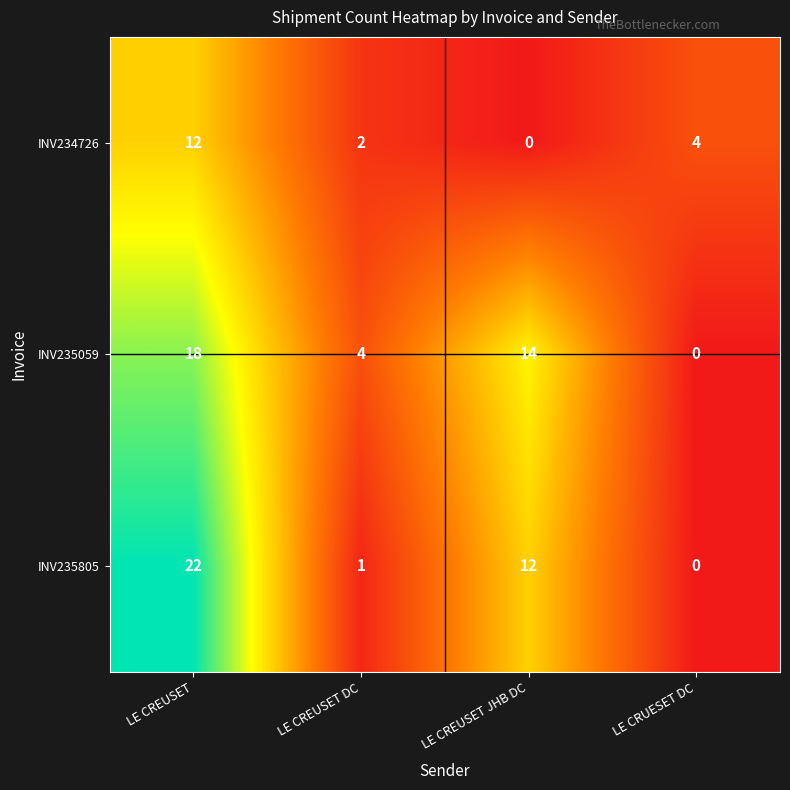

Which series has the largest range (max minus min)?

INV235805